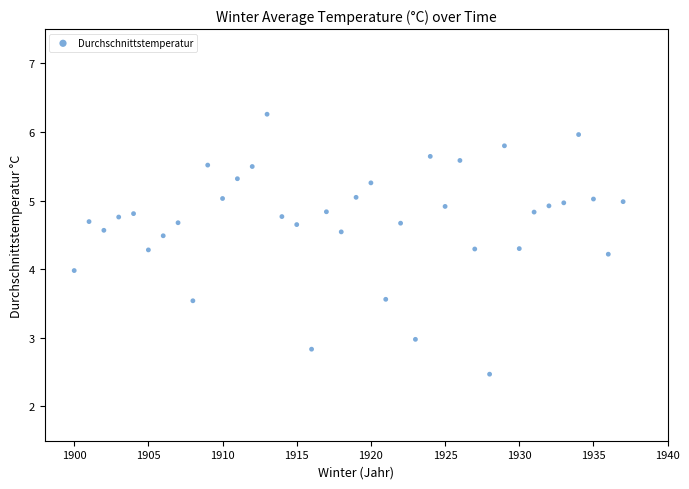

What is the range of X values (max minus min)?

37.0